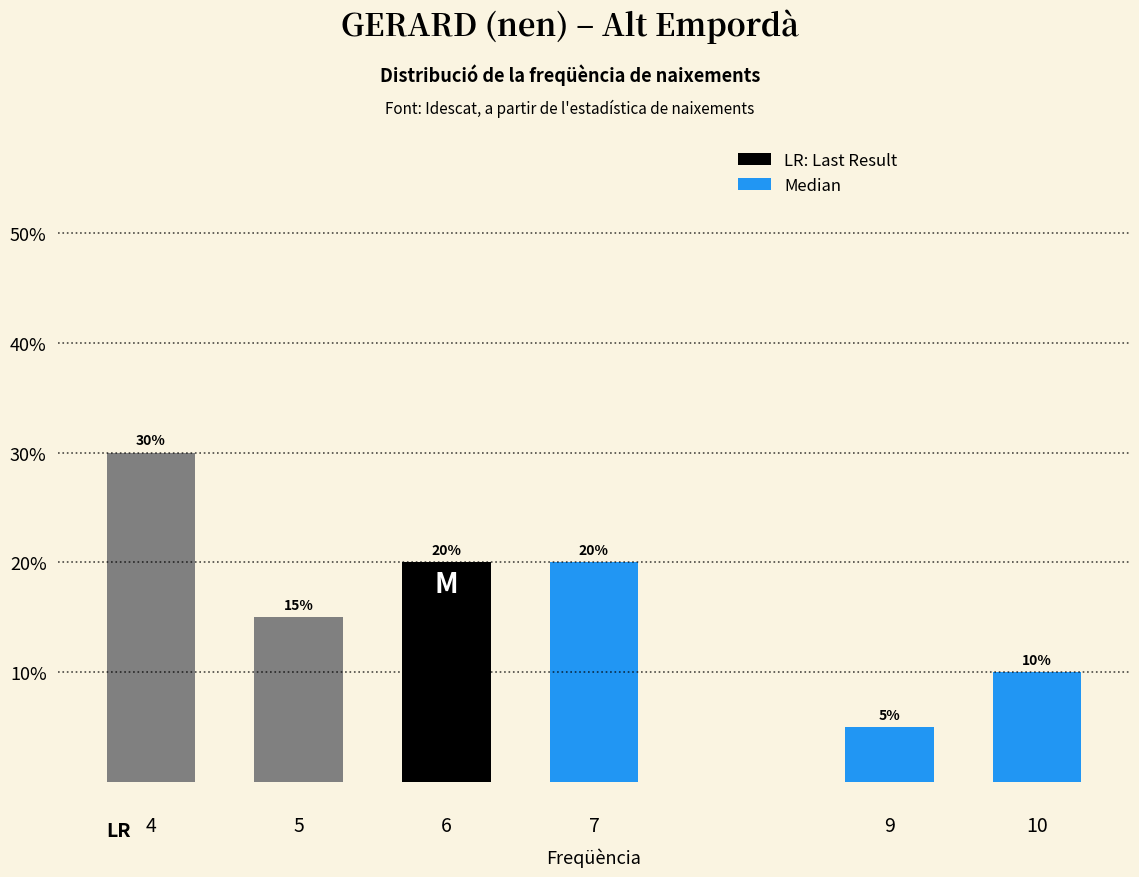

Reading left to right, extract all data points from this chart.

30	15	20	20	5	10